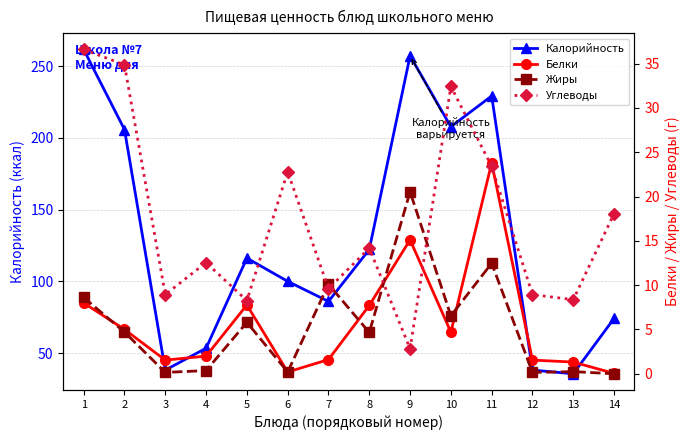

At which category does the chart reach its peak across all series?

1